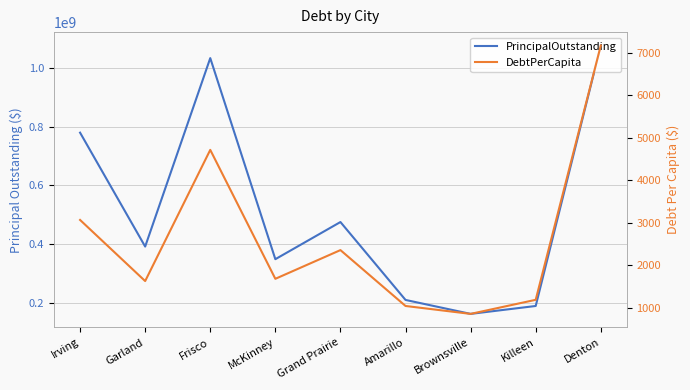

What is the difference between the maximum and minimum values in the PrincipalOutstanding series?

916378000.0